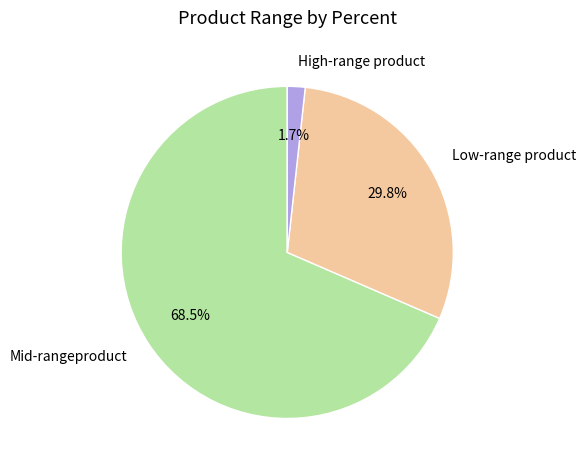

Is Low-range product the majority of the pie?

No